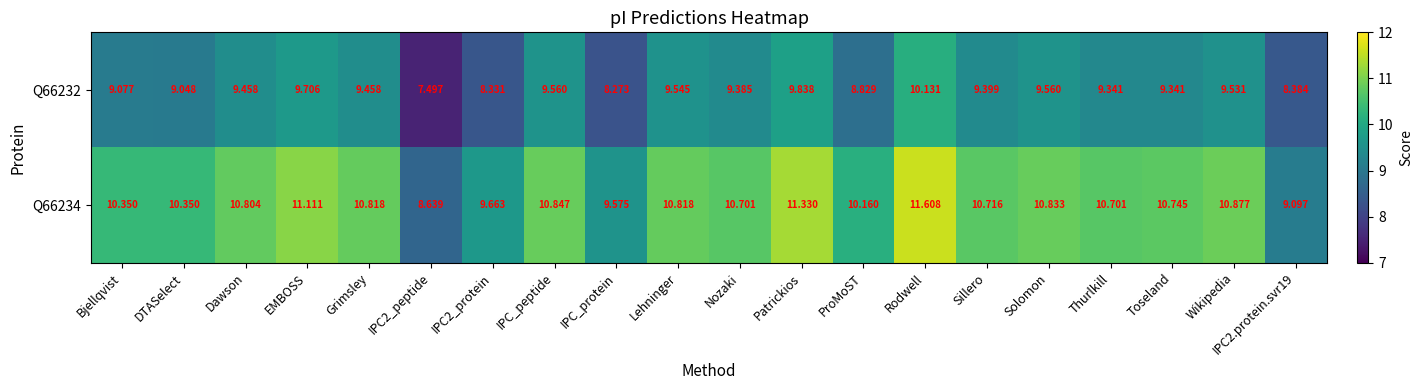

What is the spread (max minus min) of values at Toseland?

1.4